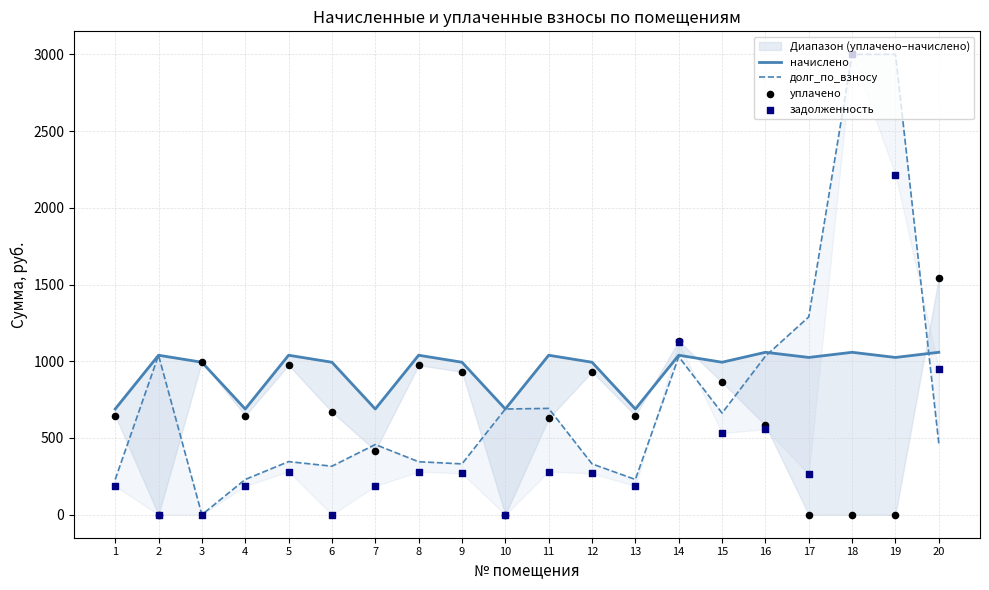

Which series reaches the minimum Y coordinate?

долг_по_взносу